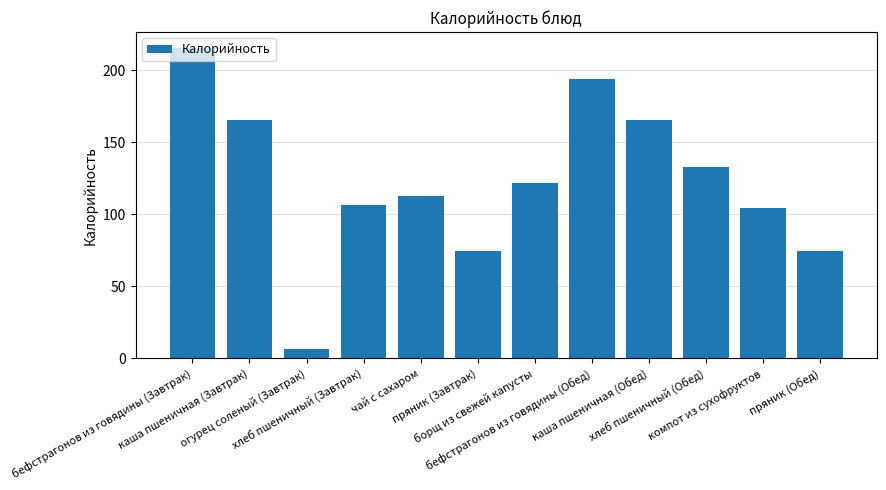

Where is the data nearest to the value 111?

чай с сахаром